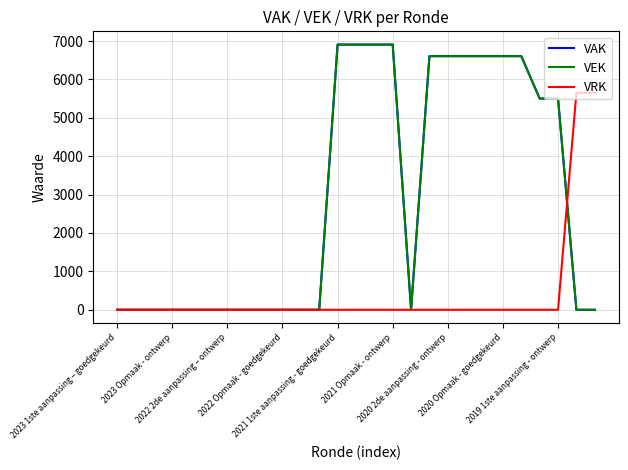

Reading left to right, extract all data points from this chart.

VAK: 0	0	0	0	0	0	0	0	0	0	0	0	6907	6907	6907	6907	0	6606	6606	6606	6606	6606	6606	5502	5502	0	0
VEK: 0	0	0	0	0	0	0	0	0	0	0	0	6907	6907	6907	6907	0	6606	6606	6606	6606	6606	6606	5502	5502	0	0
VRK: 0	0	0	0	0	0	0	0	0	0	0	0	0	0	0	0	0	0	0	0	0	0	0	0	0	5653	5653